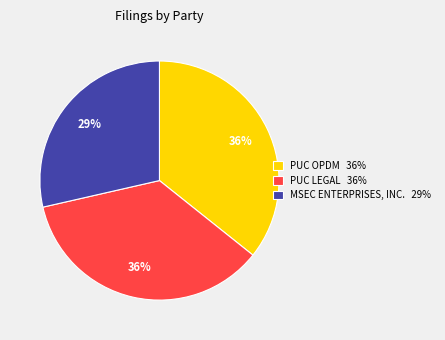

Combined, do PUC LEGAL and MSEC ENTERPRISES, INC. account for over 50%?

Yes